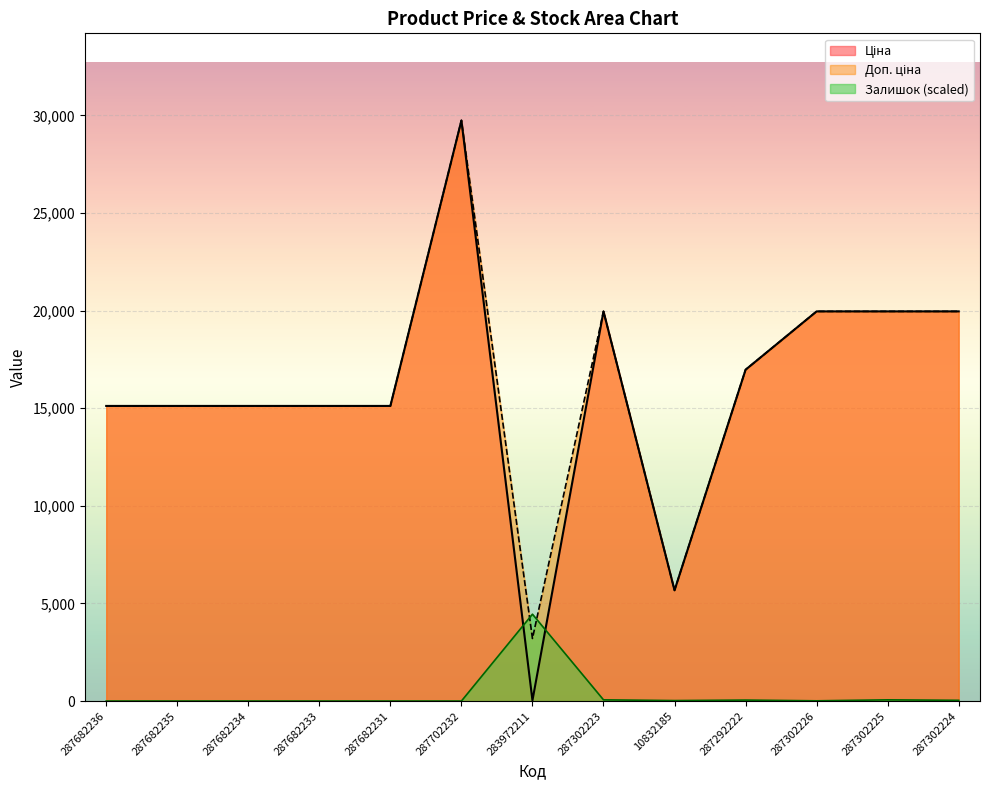

What is the maximum value for Залишок?

4449.7